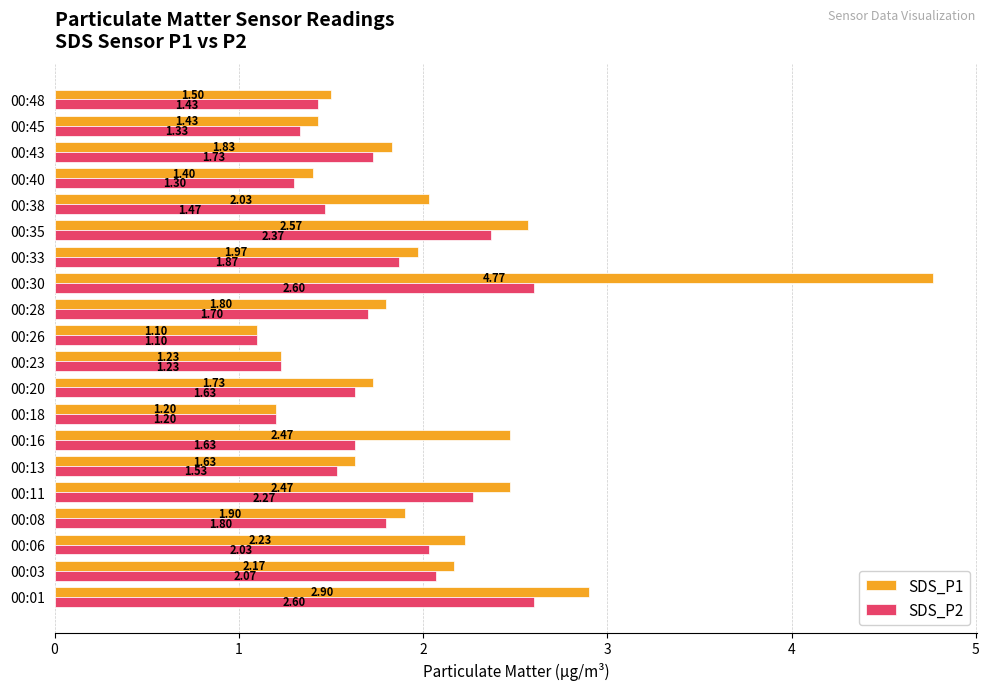

What are all the series names shown in the legend?

SDS_P1, SDS_P2